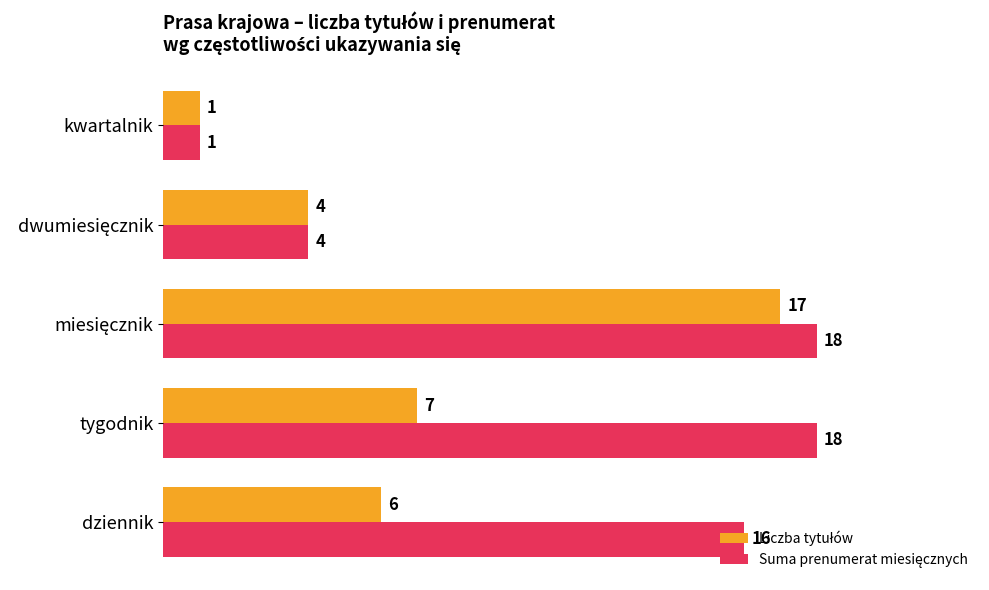

At which category does the chart reach its minimum across all series?

kwartalnik